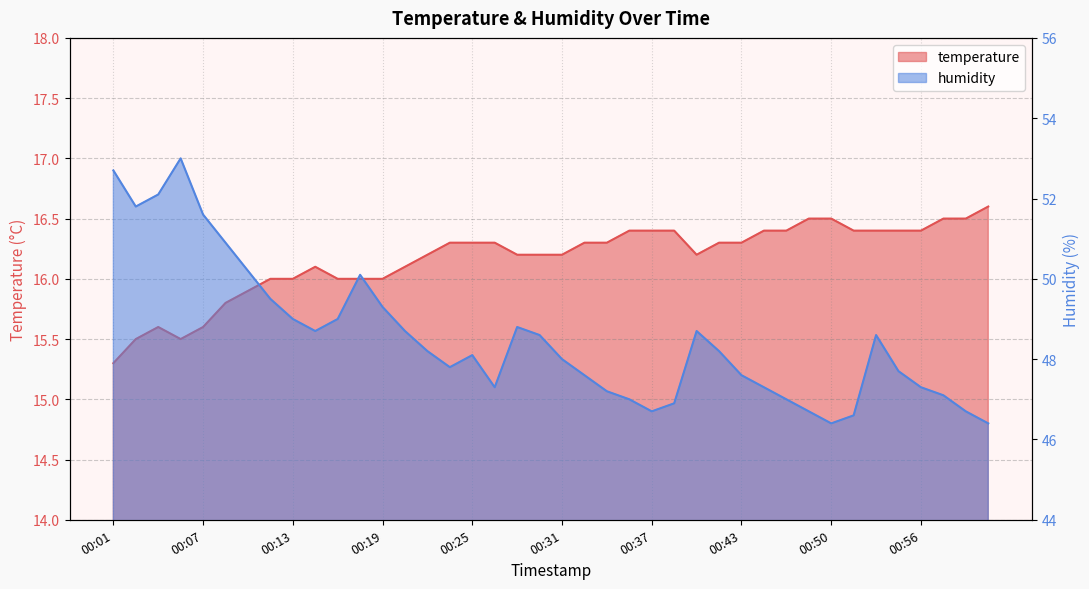

List the series in order of their peak value, highest first.

humidity, temperature